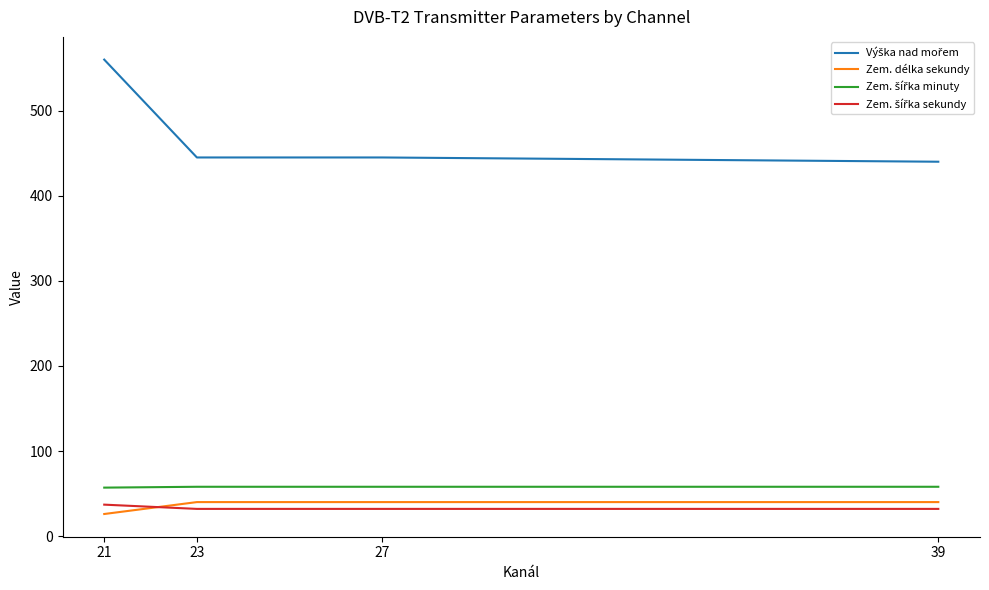

The value of Zem. délka sekundy at 21 is 26. True or false?

True